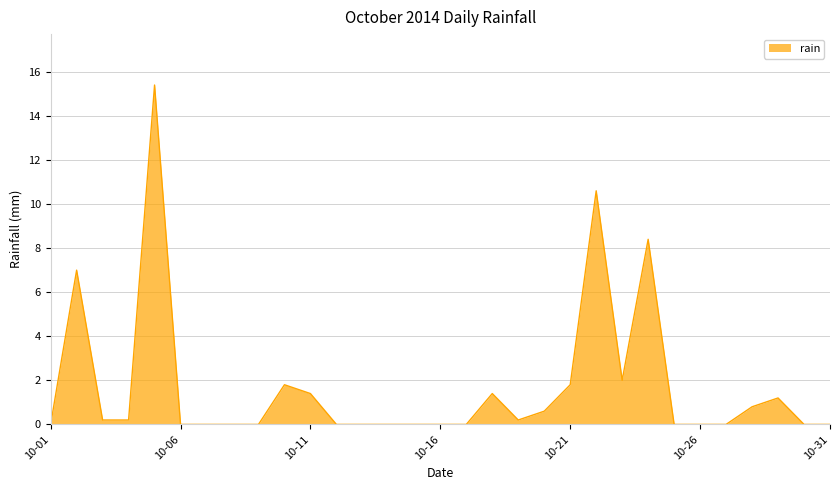

What is the greatest value displayed?

15.4